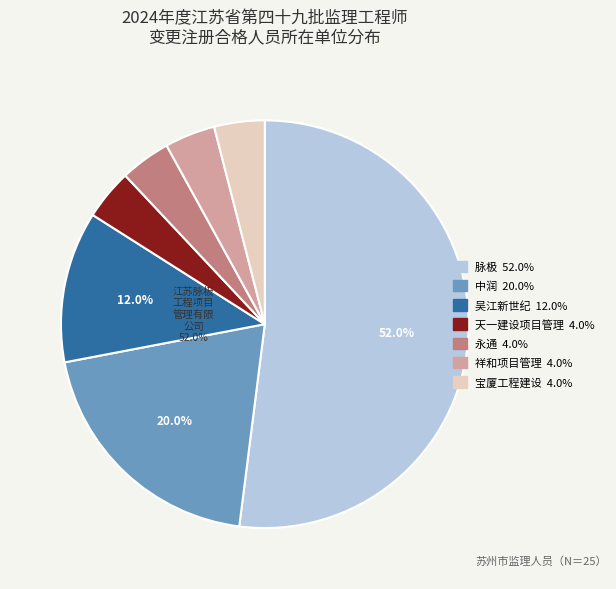

Which category has the biggest portion of the pie?

江苏脉极工程项目管理有限公司